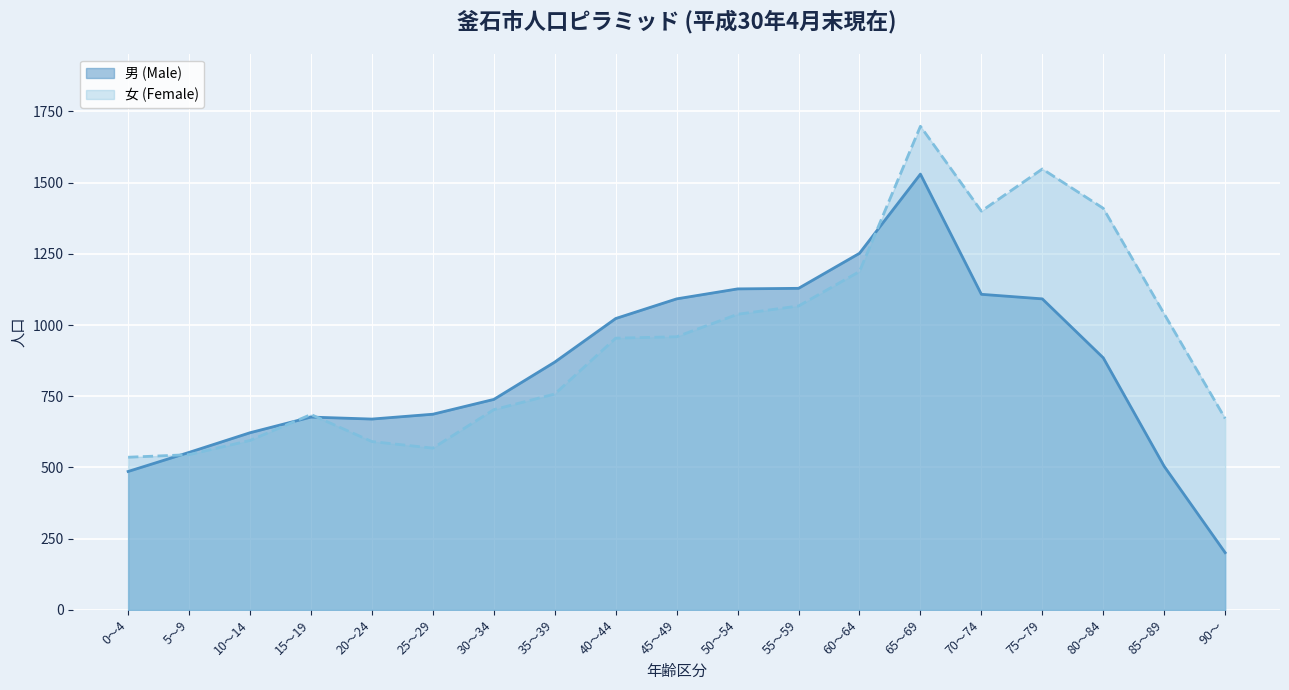

How many values in the 男 (Male) series are below 870?

9